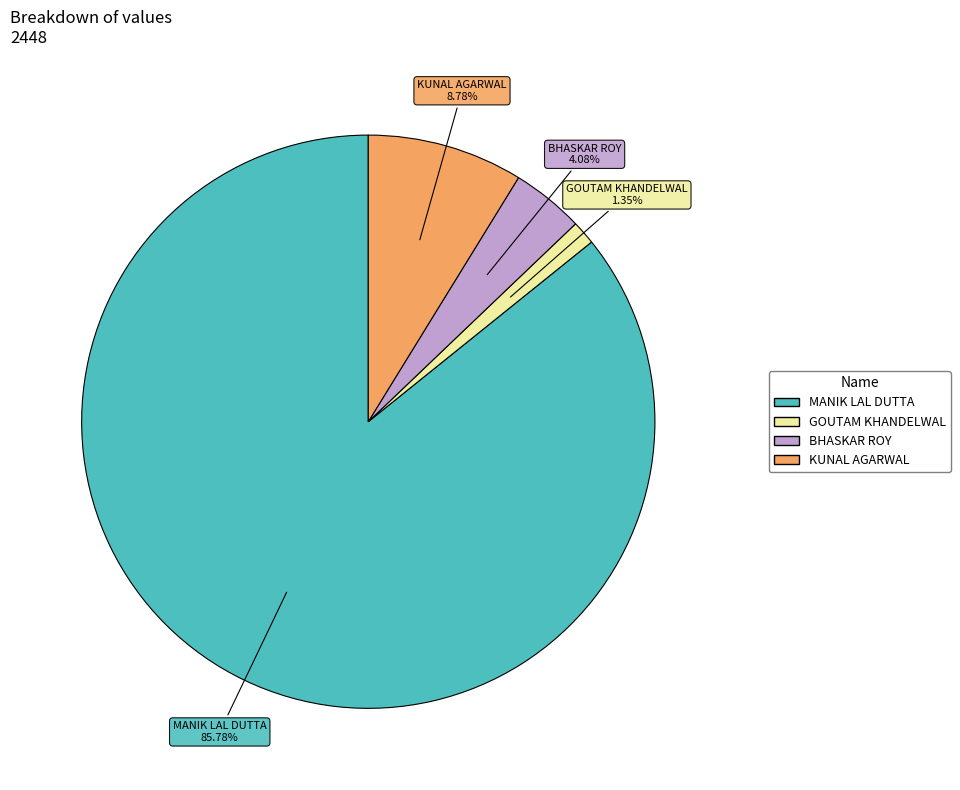

What is the ratio of the value at GOUTAM KHANDELWAL to the value at BHASKAR ROY?

0.3